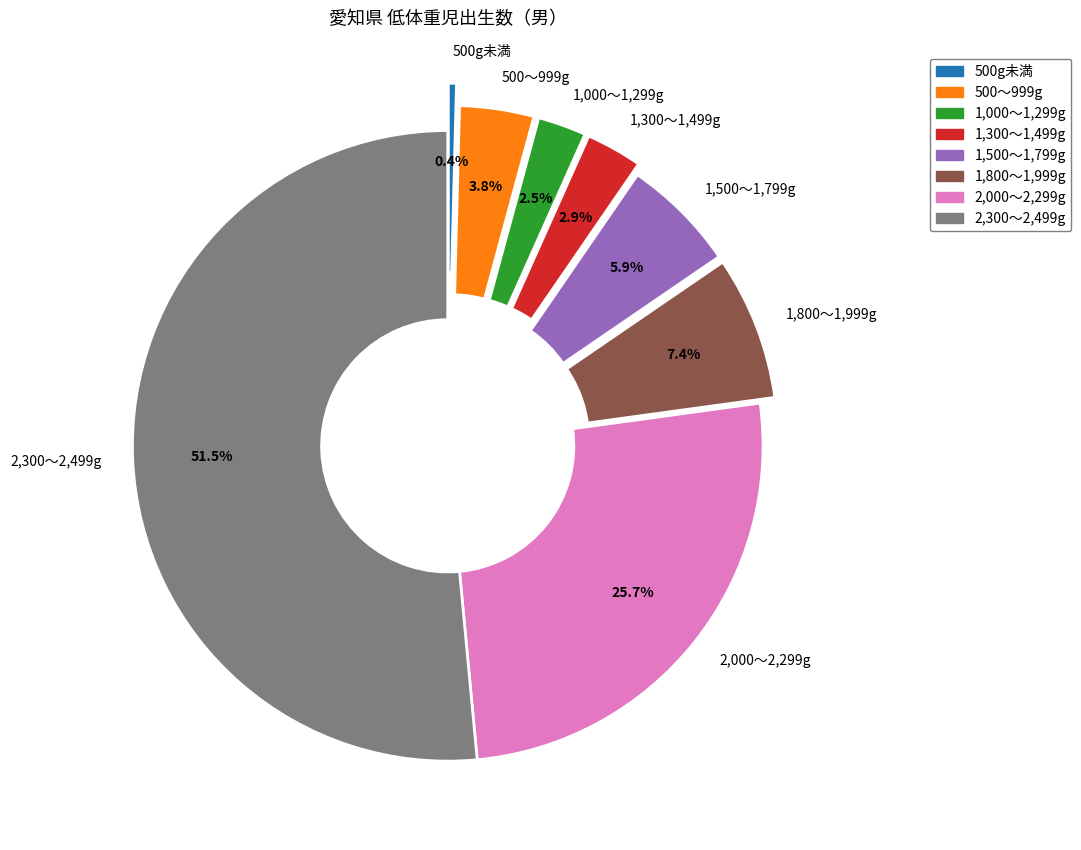

What is the majority slice?

2,300～2,499g